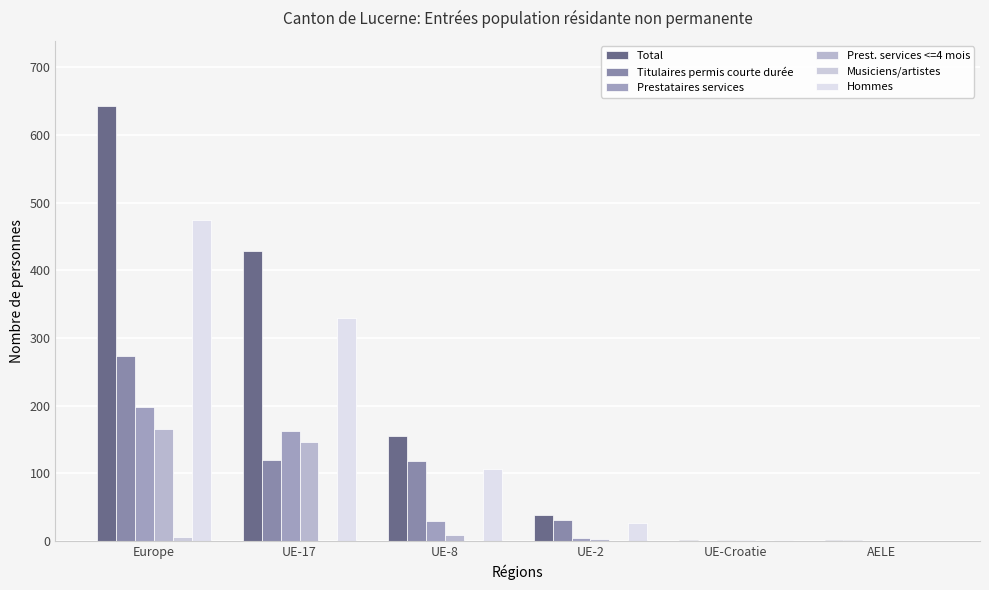

How many categories are shown in the chart?

6